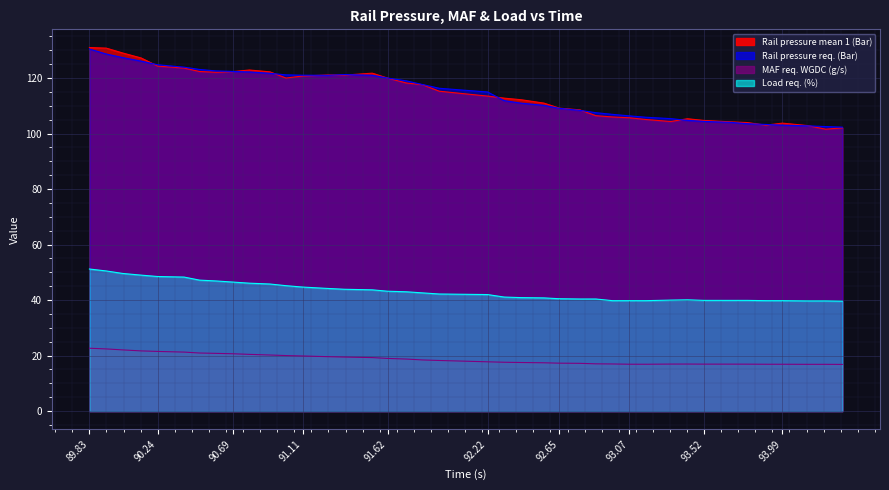

List the labels in order of MAF req. WGDC (g/s) value, largest first.

89.831, 89.932, 90.031, 90.141, 90.241, 90.399, 90.492, 90.591, 90.692, 90.791, 90.914, 91.011, 91.111, 91.262, 91.364, 91.529, 91.621, 91.734, 91.831, 91.931, 92.221, 92.321, 92.421, 92.559, 92.651, 92.775, 92.871, 92.971, 93.421, 93.321, 93.521, 93.686, 93.781, 93.071, 93.172, 93.893, 93.991, 94.141, 94.251, 94.351